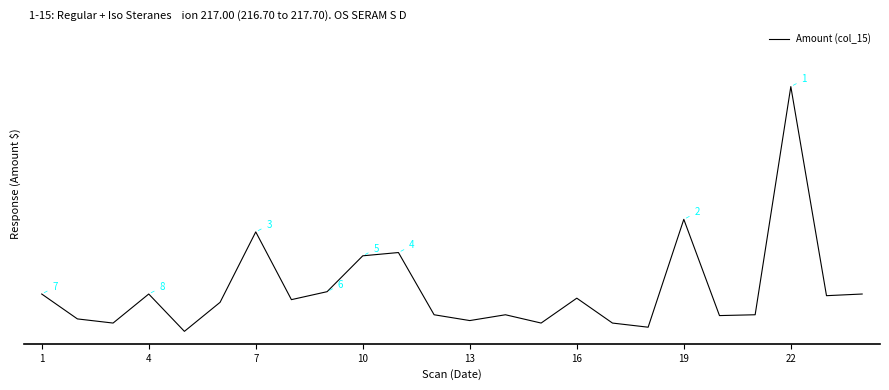

Does the chart have visible grid lines?

No